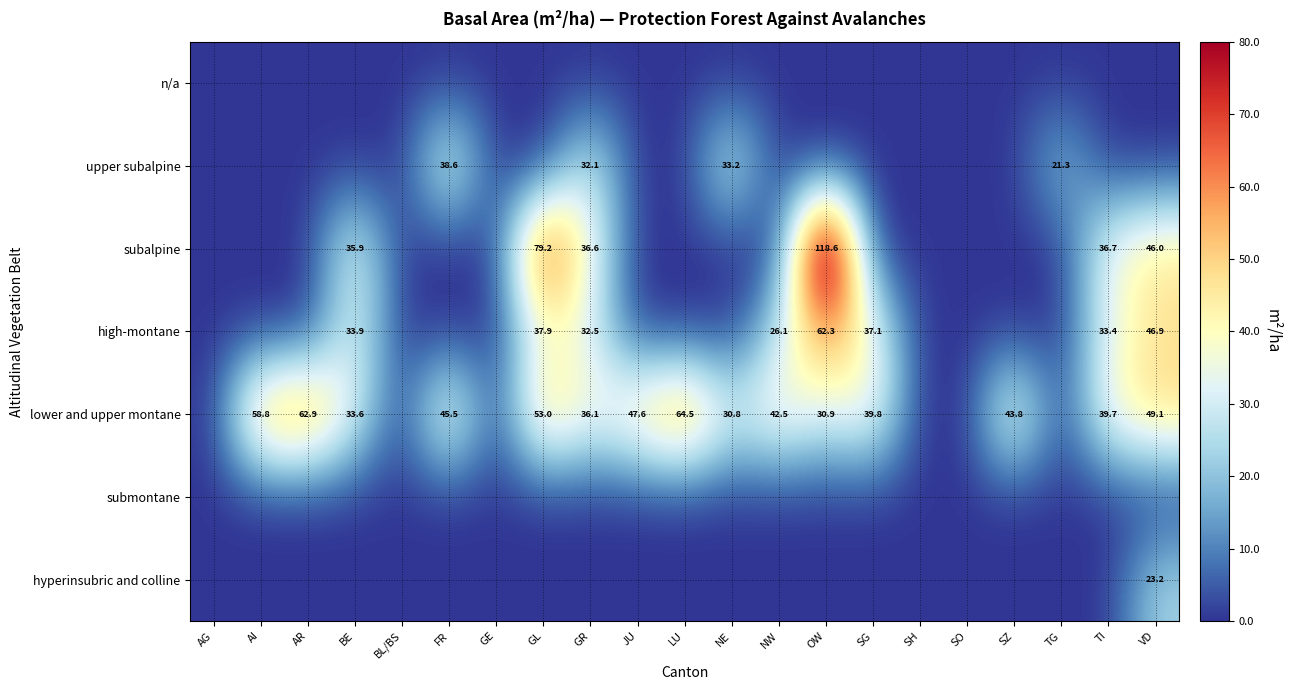

The lower and upper montane series shows 39.7 at TI. True or false?

True